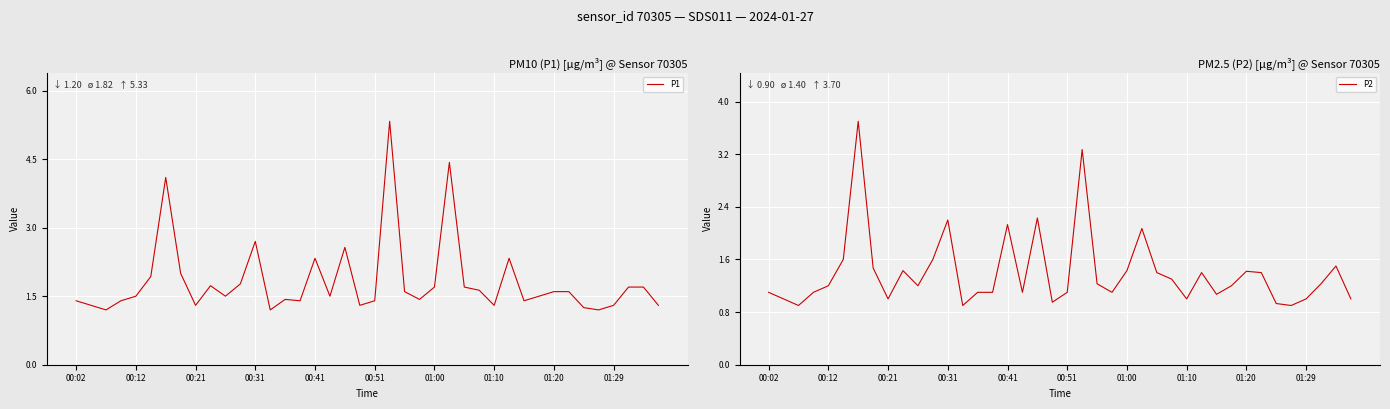

The value of P1 at 11 is 1.8. True or false?

True